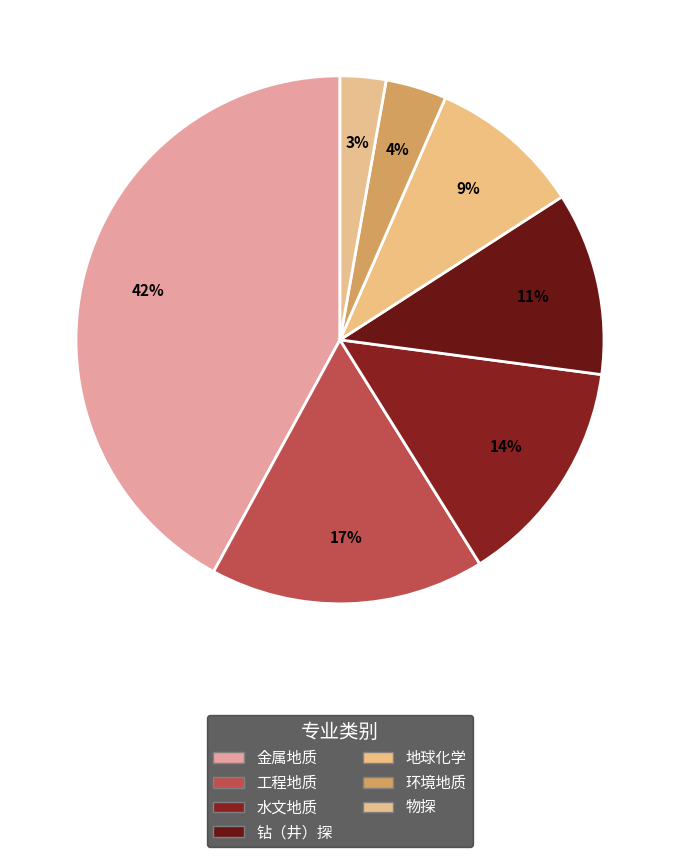

Combined, what portion of the pie is 水文地质 and 物探?

16.8%